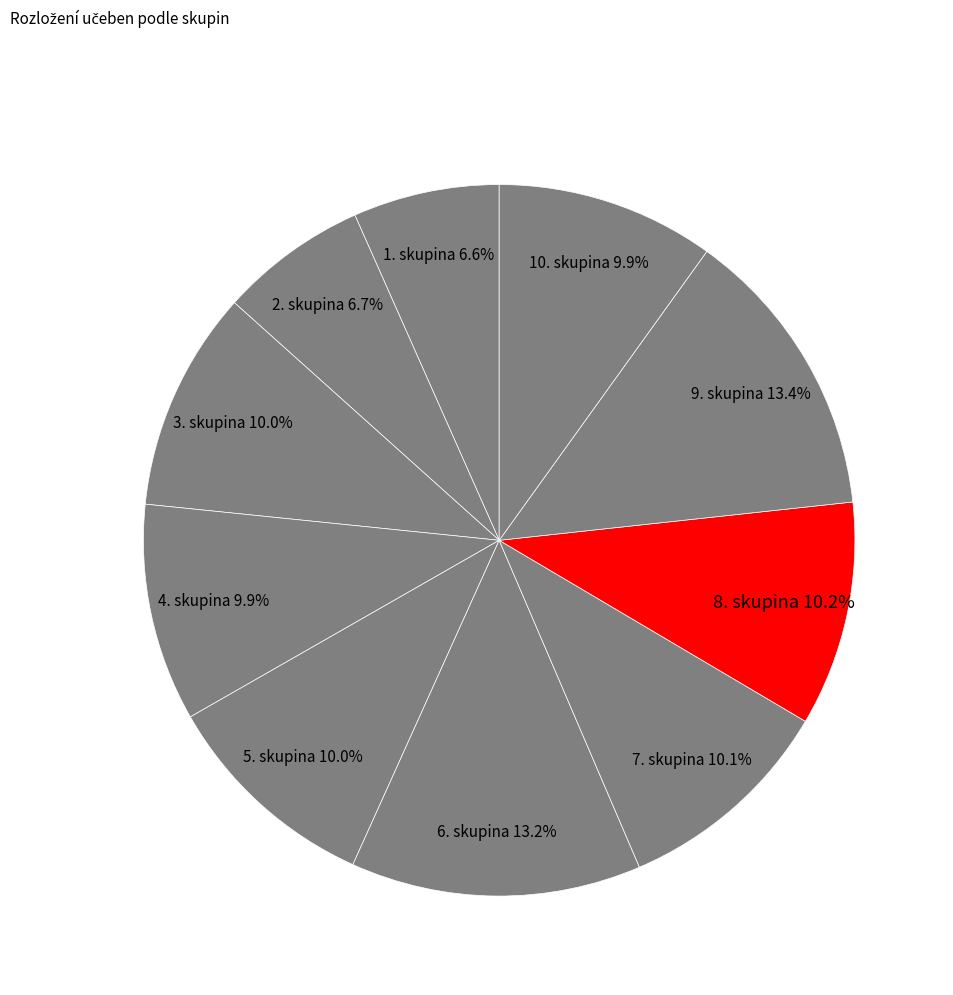

What is the ratio of the value at 7. skupina to the value at 6. skupina?

0.8